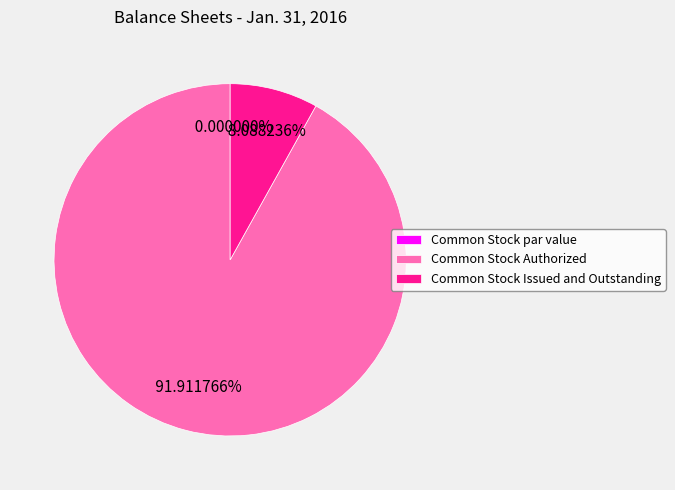

Is it true that Common Stock Authorized is 92% of the pie?

True